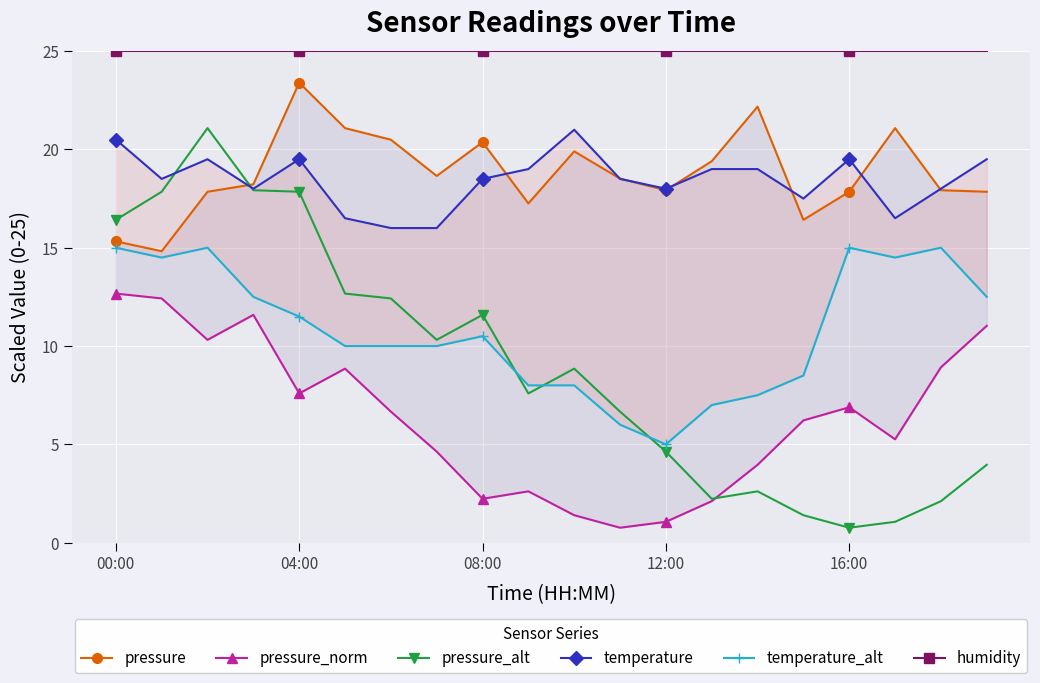

What is the average value of the temperature series?

18.4